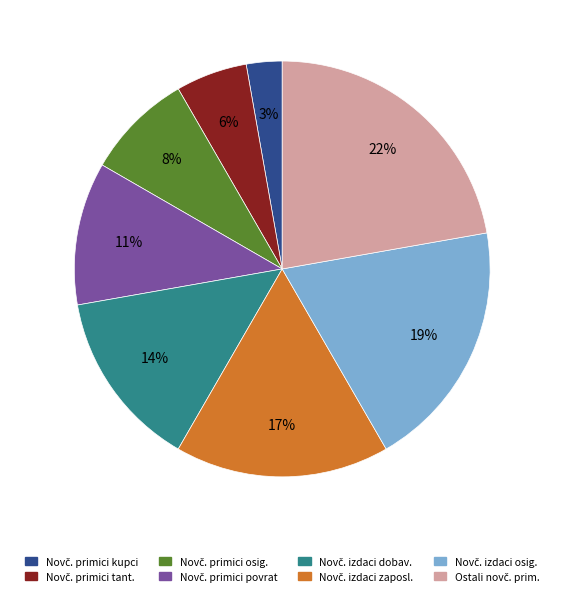

To the nearest percent, what is the difference between the largest and smallest slice percentages?

19%